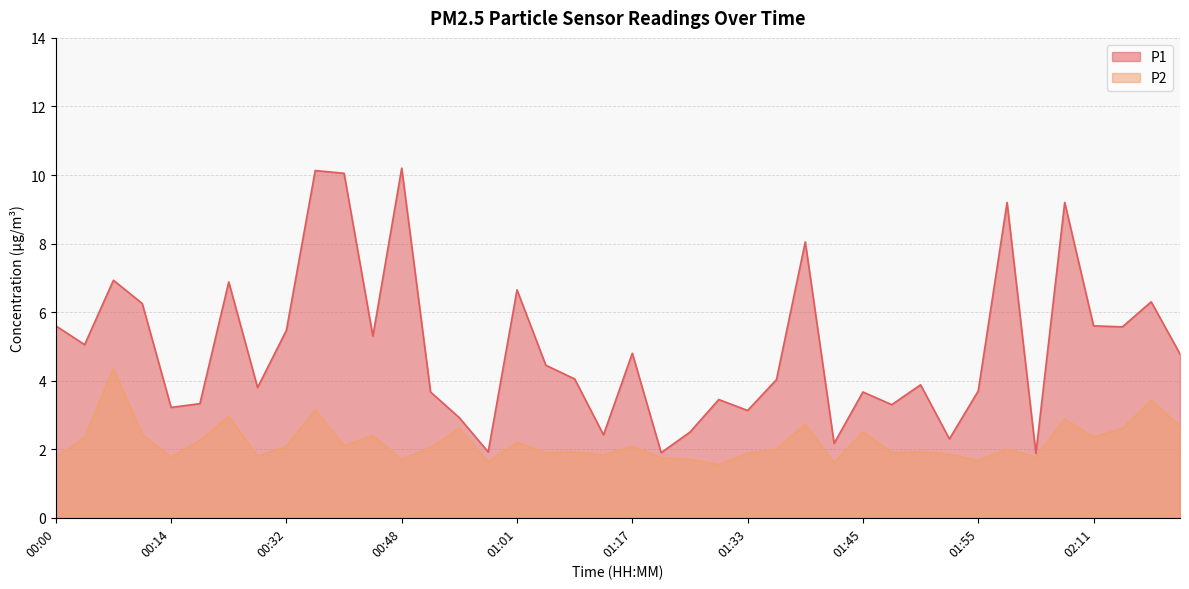

What are all the series names shown in the legend?

P1, P2